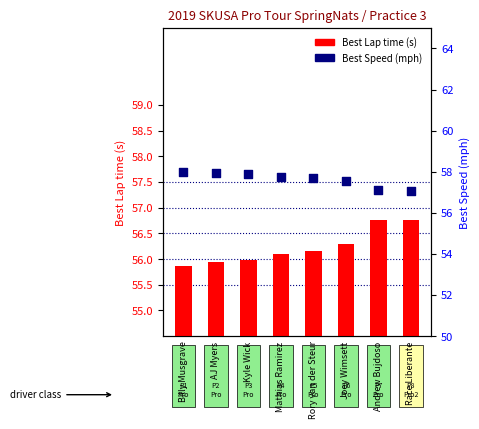

Which series contains the lowest Y value?

Best Lap time (s)